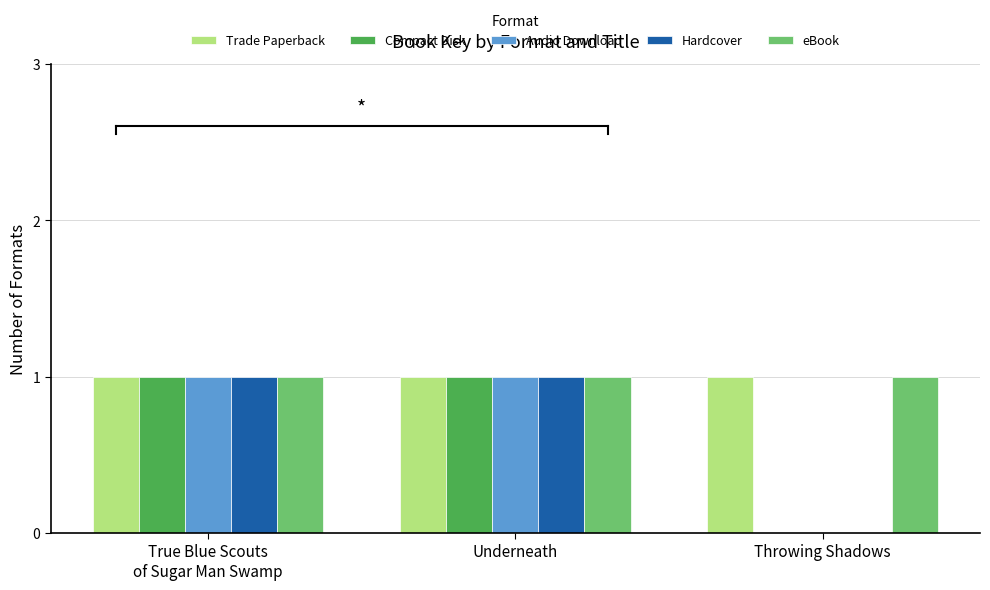

True or false: Trade Paperback has a value of 1 at Throwing Shadows.

True